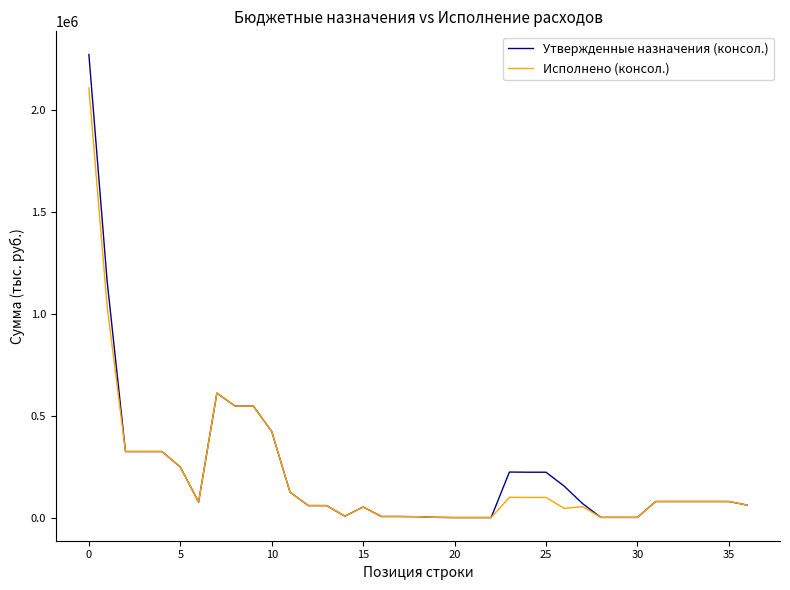

Which series has the largest range (max minus min)?

Утвержденные назначения (консол.)